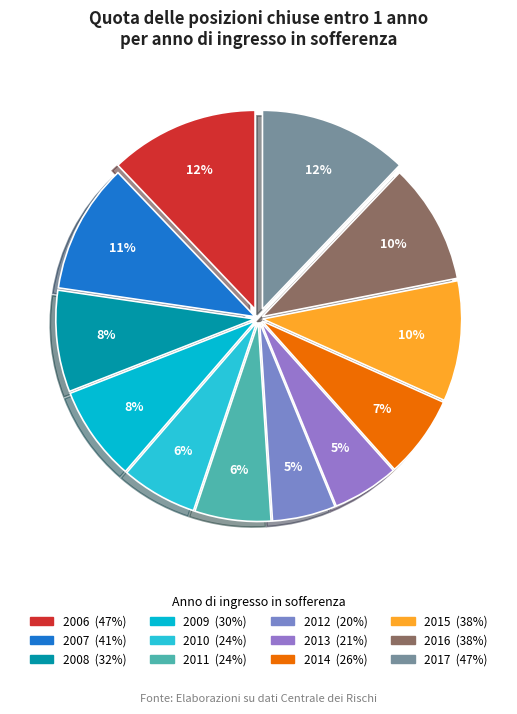

Between 2015 and 2012, which is larger?

2015